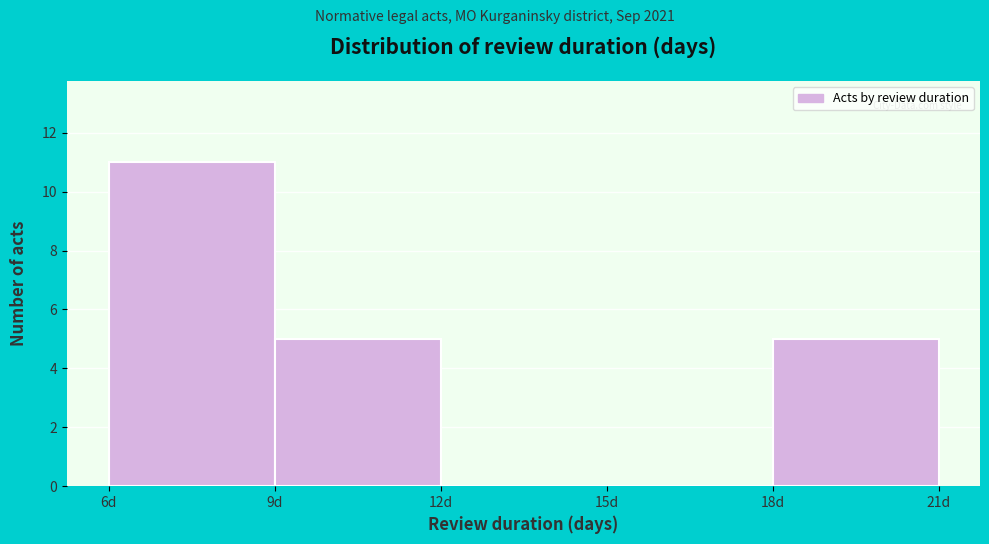

Reading left to right, transcribe this chart: for each bar, give the range it covers on the x-axis and its height. The values are not printed on the chart, so give them approximately, as read against the axis.

6 to 9: 11
9 to 12: 5
12 to 15: 0
15 to 18: 0
18 to 21: 5